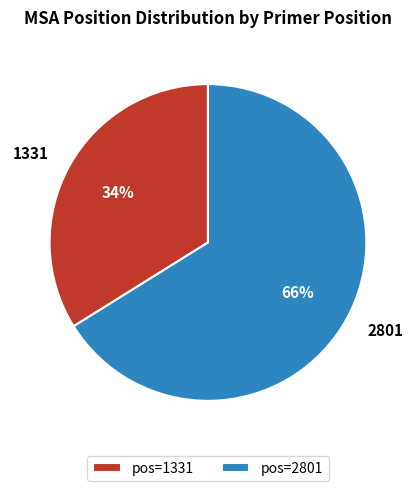

Which has a higher value, pos=2801 or pos=1331?

pos=2801